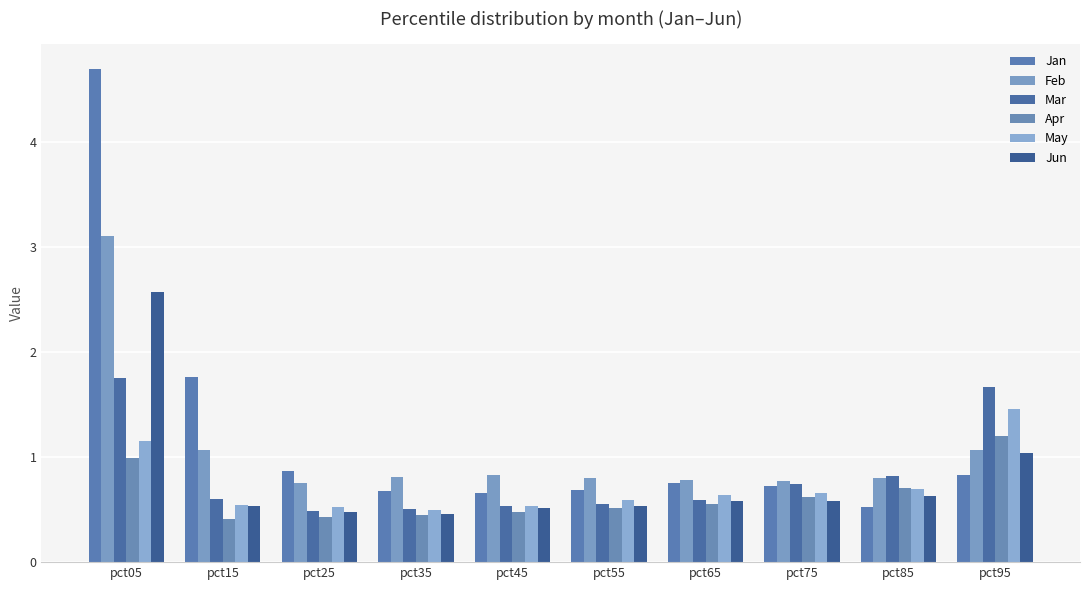

Which category has the lowest value in the Jan series?

pct85